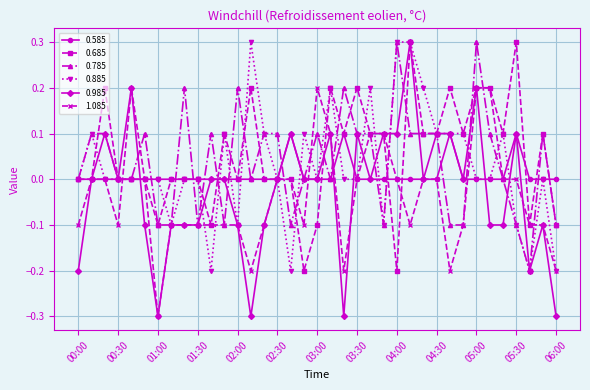

Which series has the largest range (max minus min)?

0.985